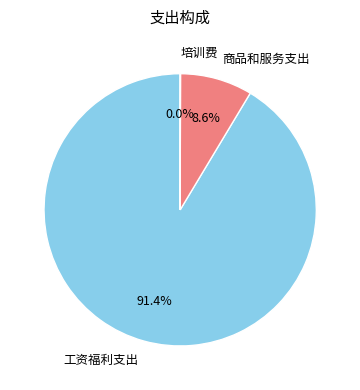

What portion of the pie excludes 商品和服务支出?

91.4%